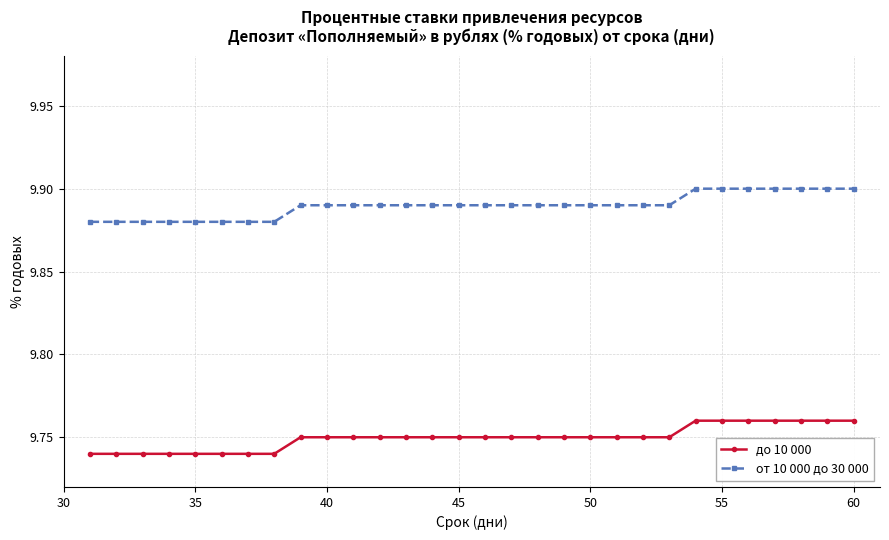

At how many categories does at least one series exceed 9?

30